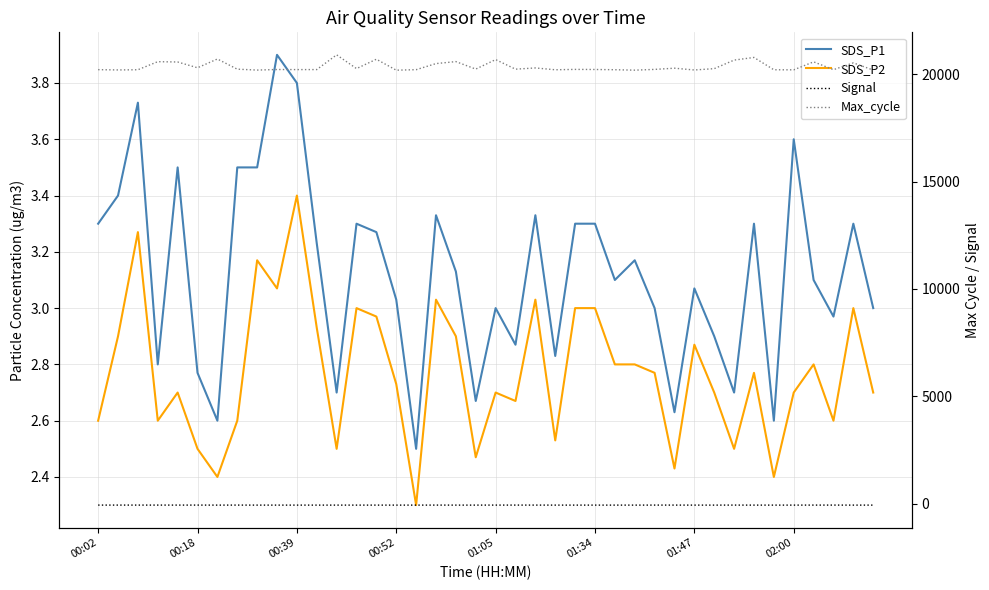

What are all the series names shown in the legend?

SDS_P1, SDS_P2, Signal, Max_cycle